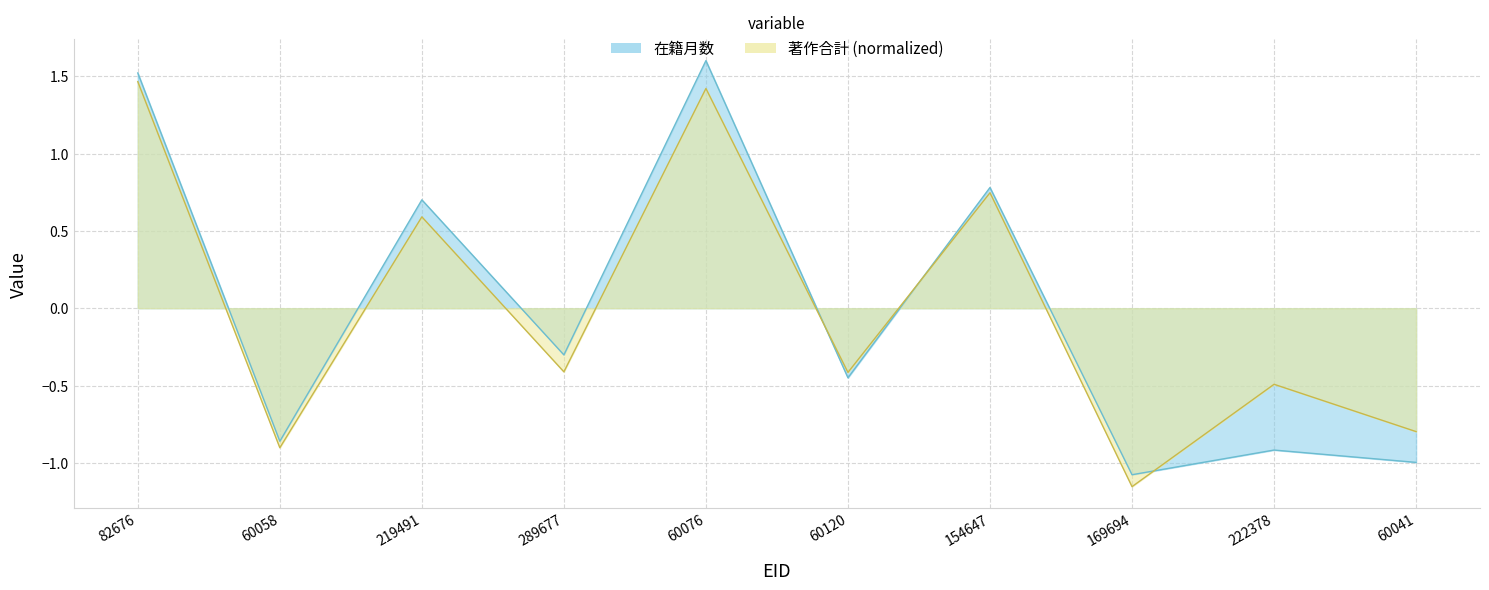

Where is the first local minimum?

60058